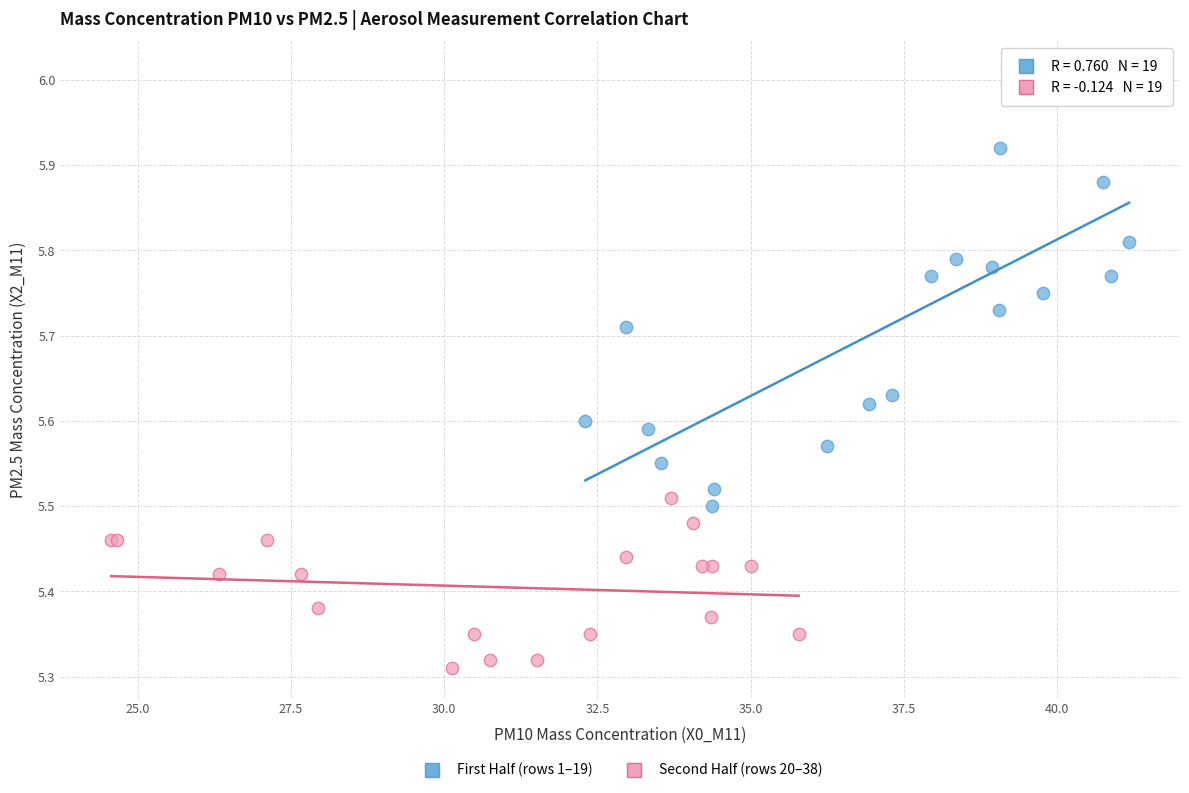

Which series contains the lowest Y value?

Second Half (rows 20–38)